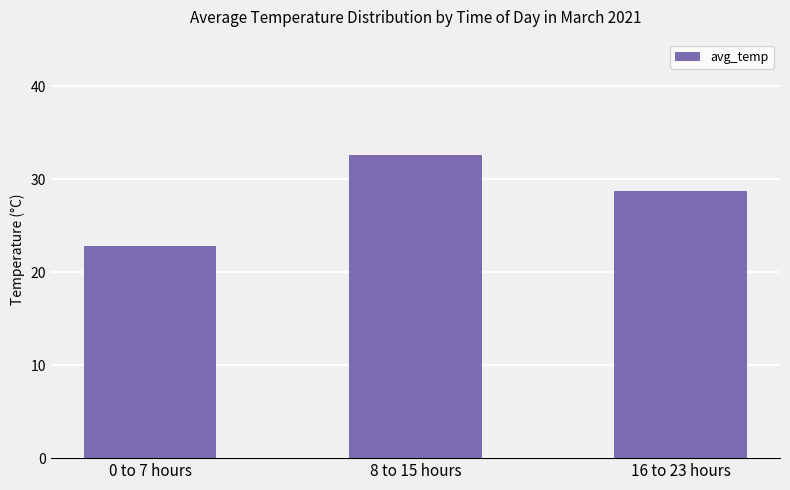

What is the label of the 2nd bar from the right?

8 to 15 hours